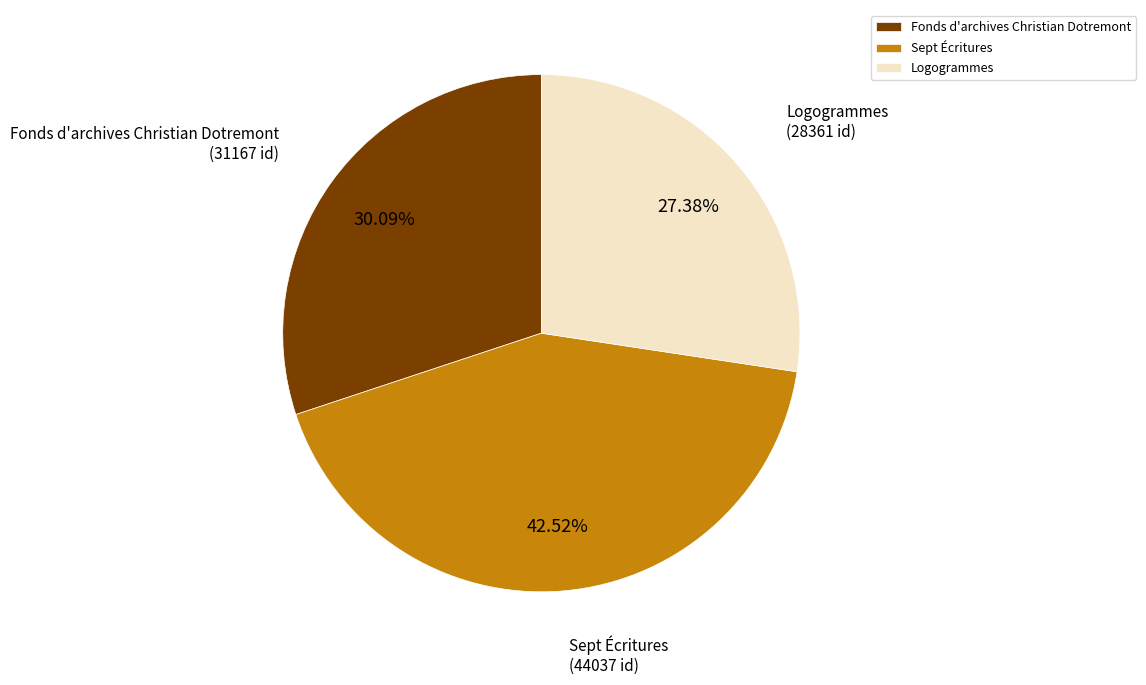

To the nearest percent, what portion does Sept Écritures represent?

43%